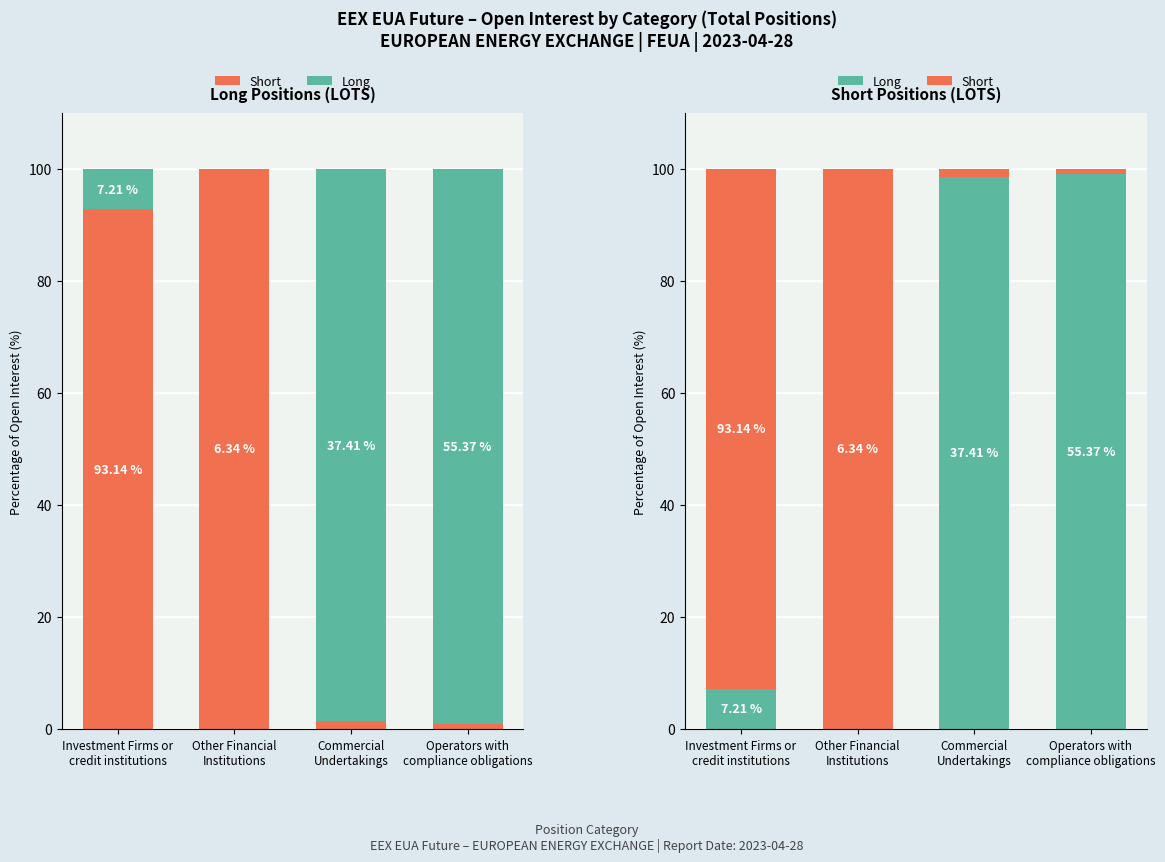

How many bars are there in each group?

2